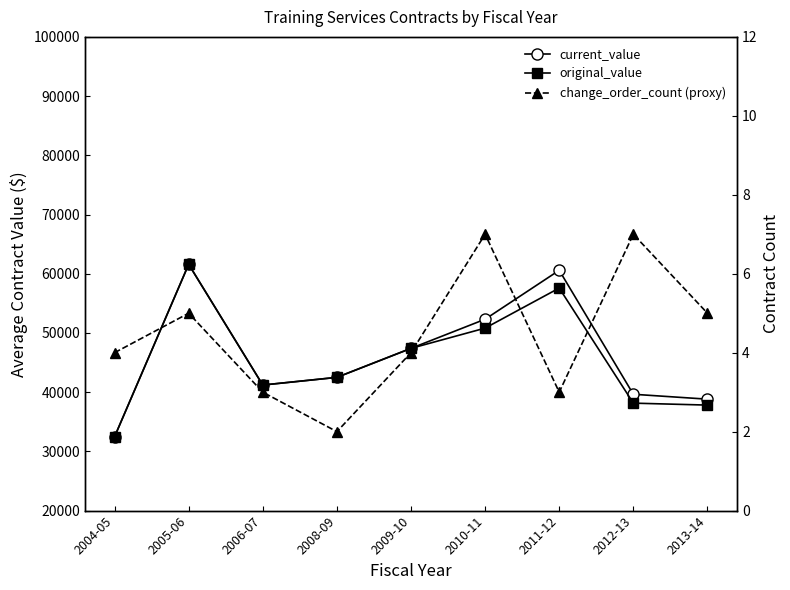

Which category has the highest value in the original_value series?

2005-06